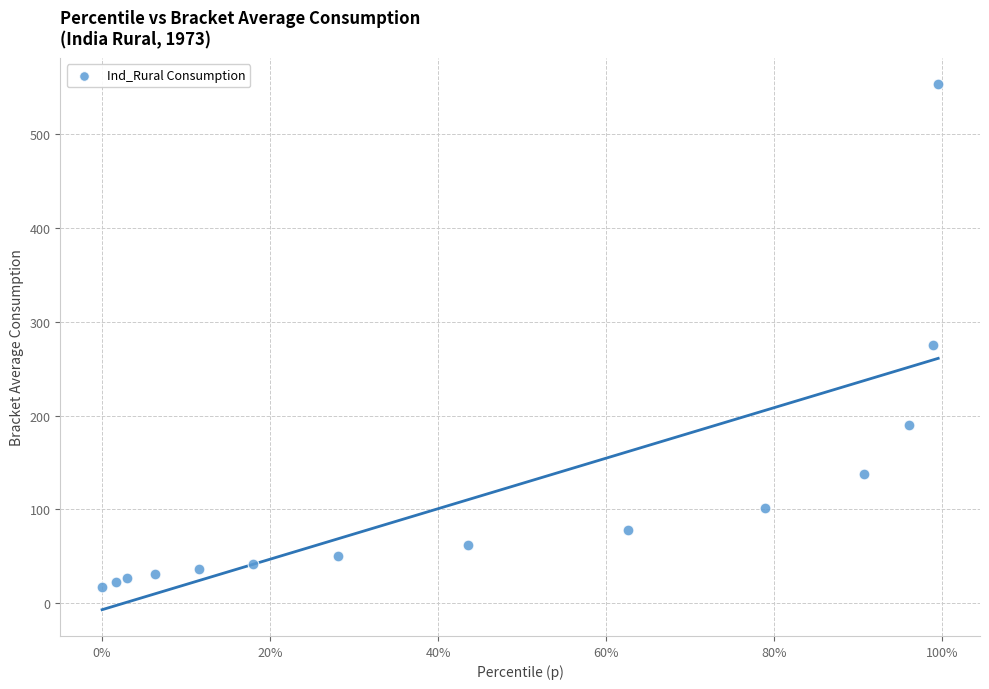

What Y value in the scatter plot is closest to 284?

274.8